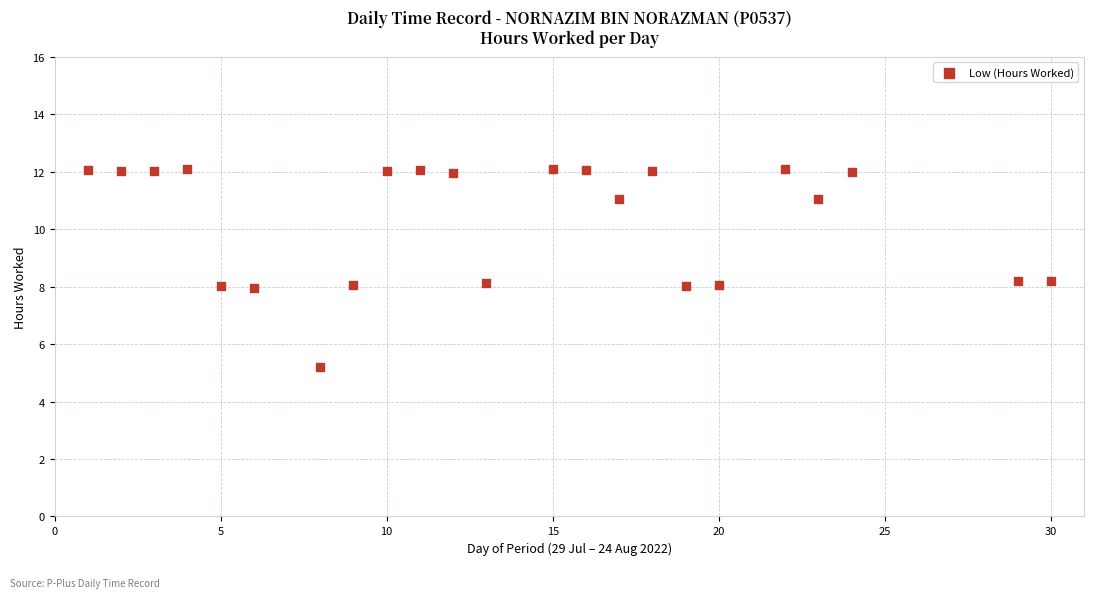

What is the range of Y values (max minus min)?

6.9